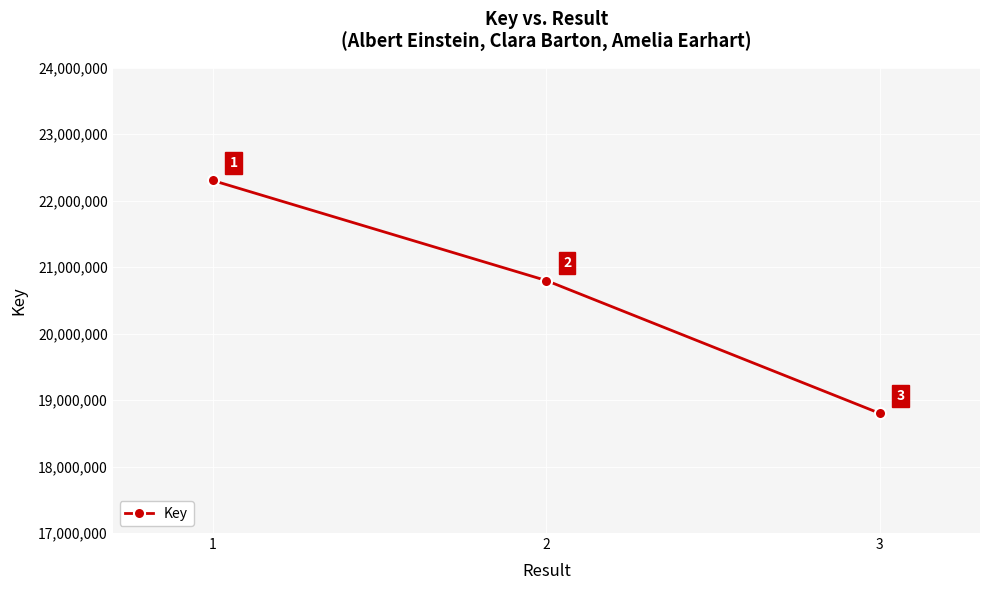

Reading left to right, transcribe all the data shown in this chart.

22301886	20797135	18799216